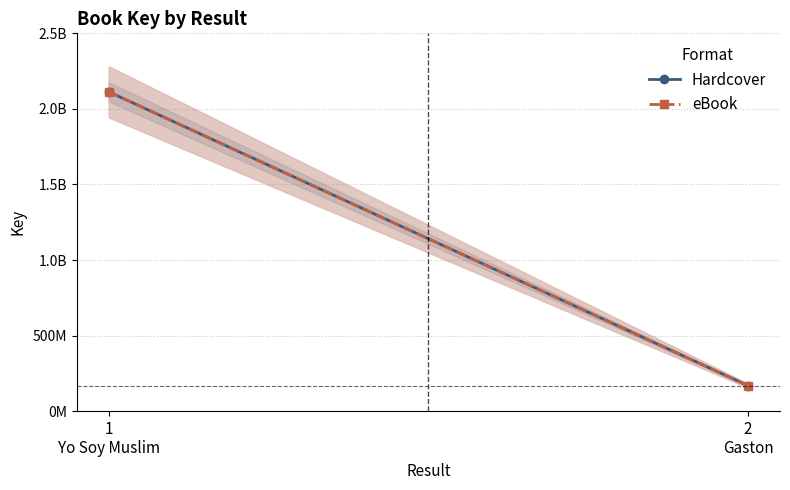

What position from the right is 1
Yo Soy Muslim?

2